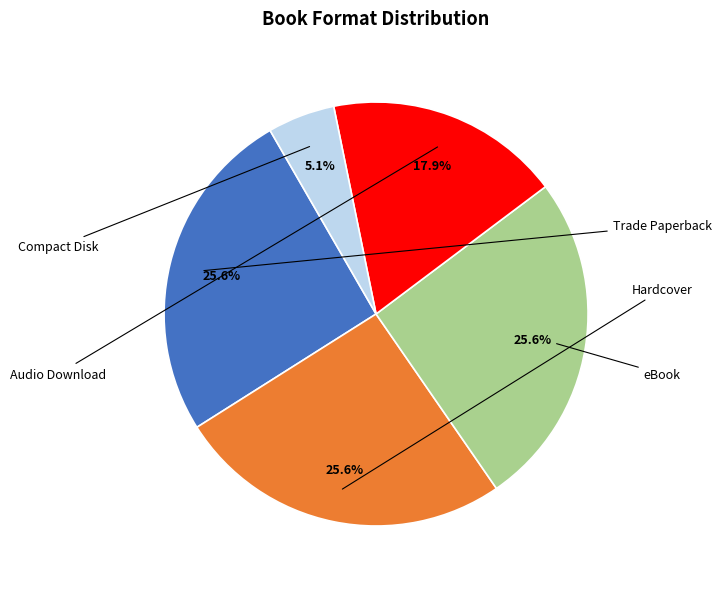

Is there any slice that represents more than half of the pie?

No